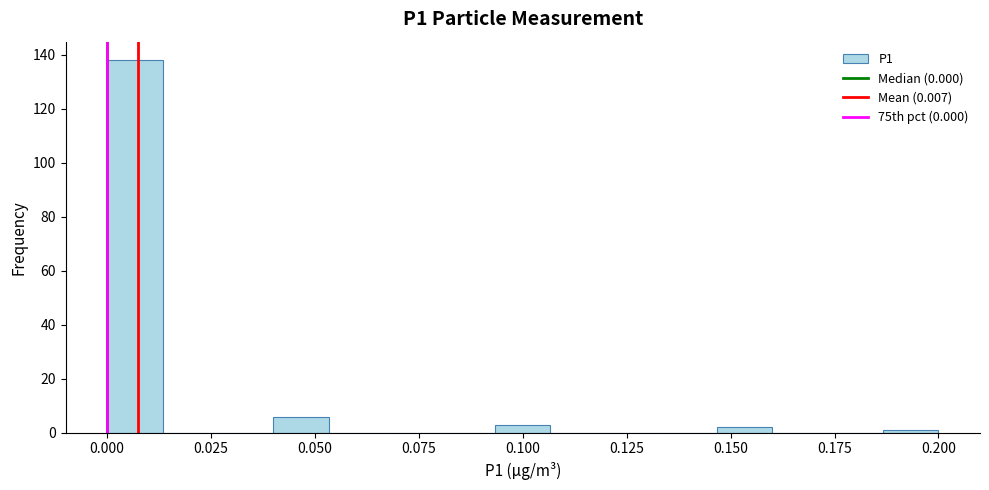

Around what value on the x-axis is the tallest bar? Give the approximate position of its centre, as read against the axis.

0.005